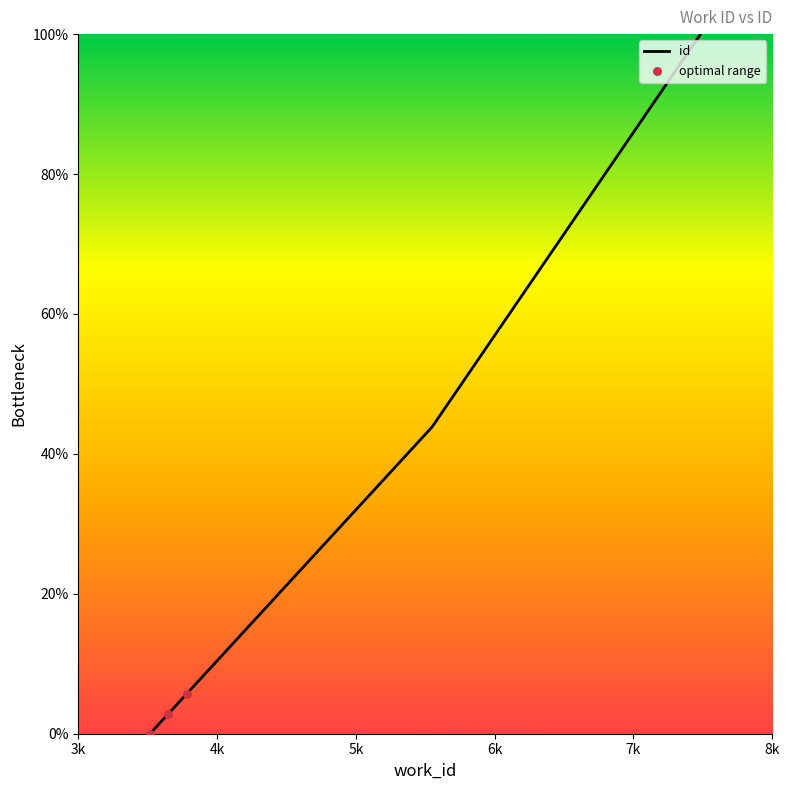

What is the difference between the maximum and minimum values?

100.0